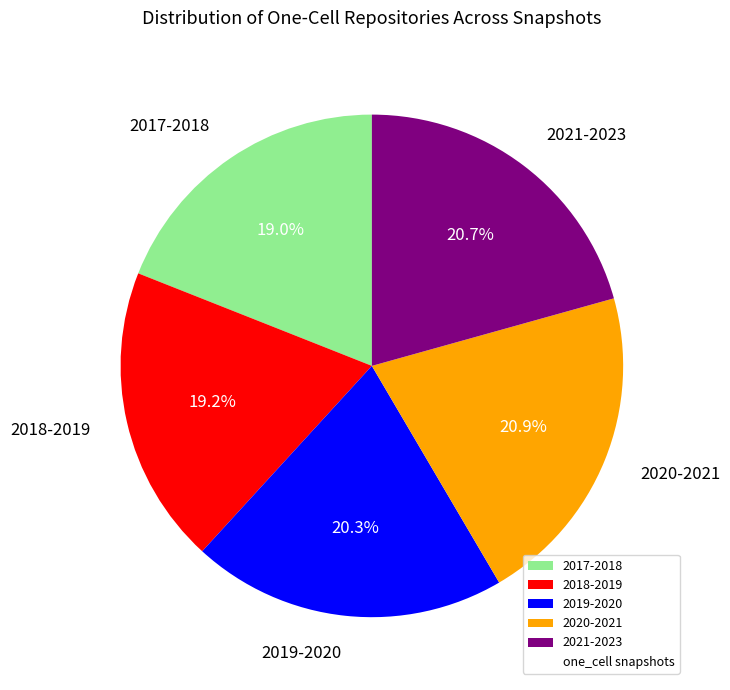

Does 2019-2020 represent more than half of the total?

No